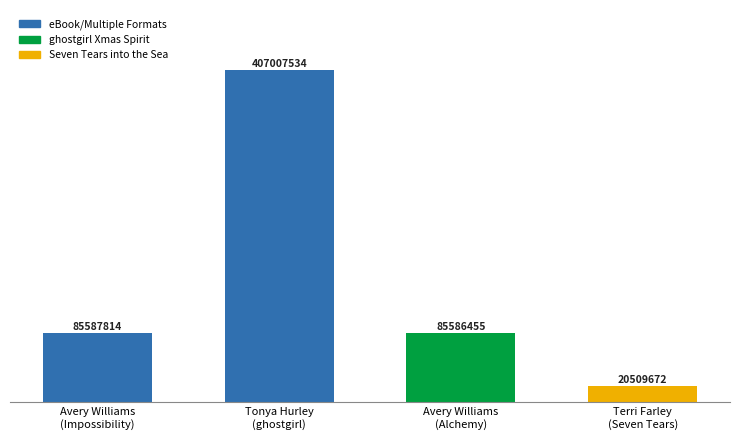

What is the label of the 3rd bar from the right?

Tonya Hurley
(ghostgirl)